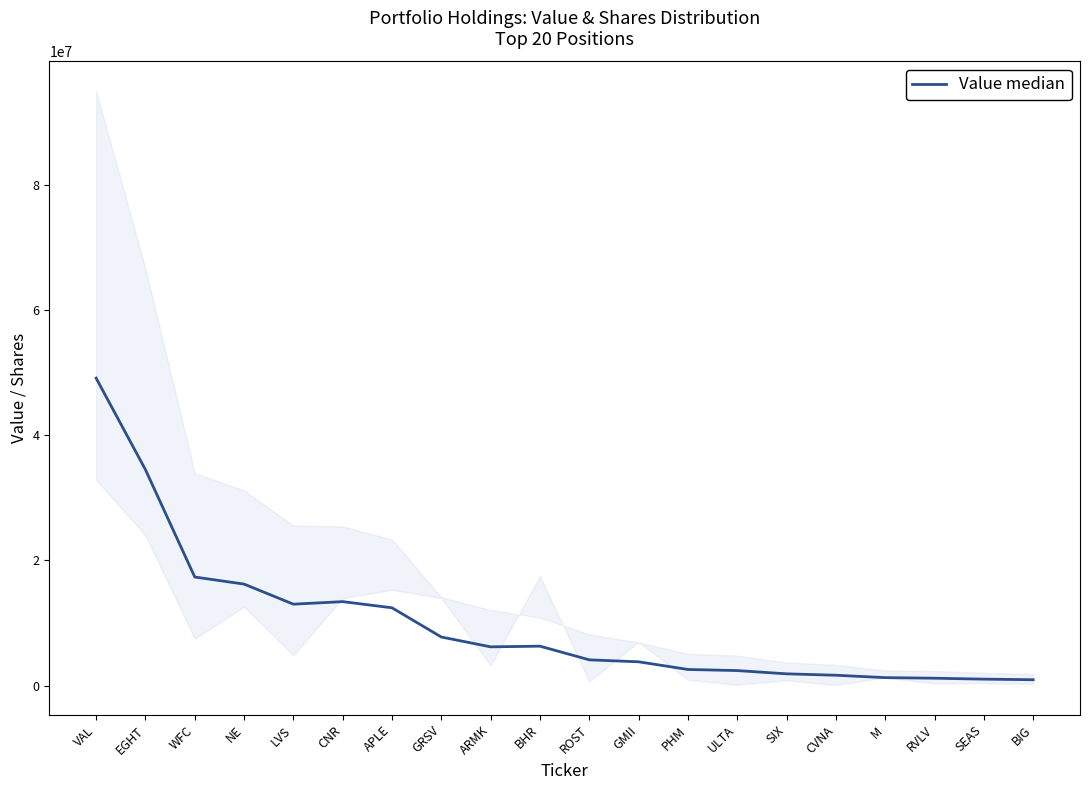

Between APLE and PHM, which is larger?

APLE